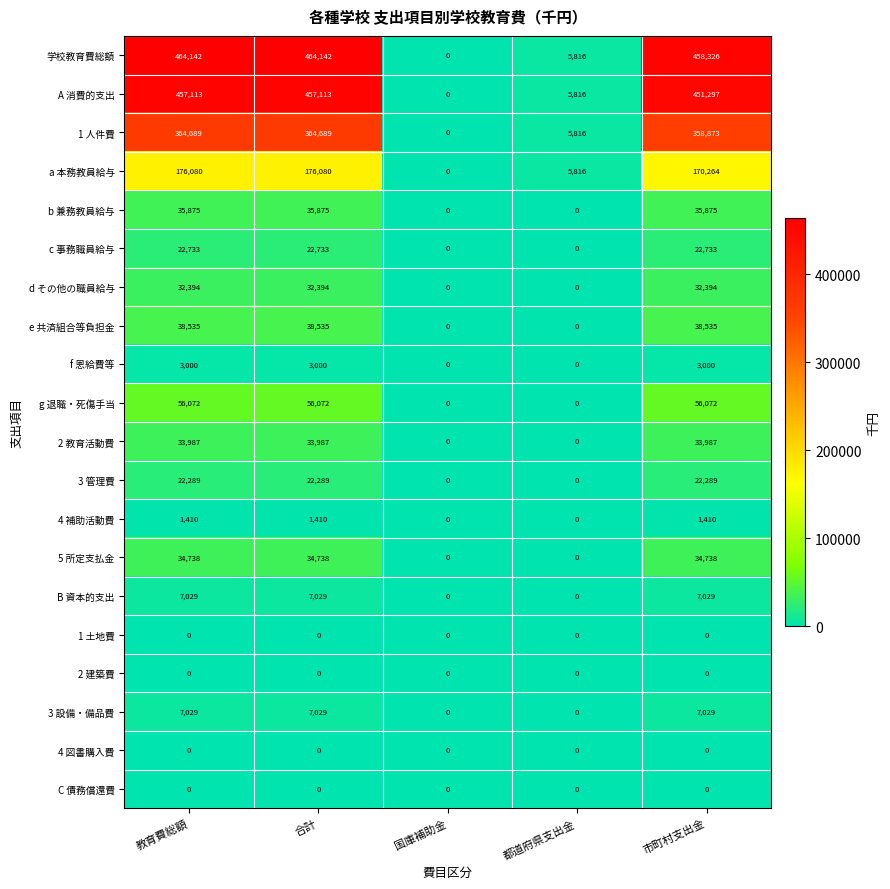

What is the maximum value for 3 管理費?

22289